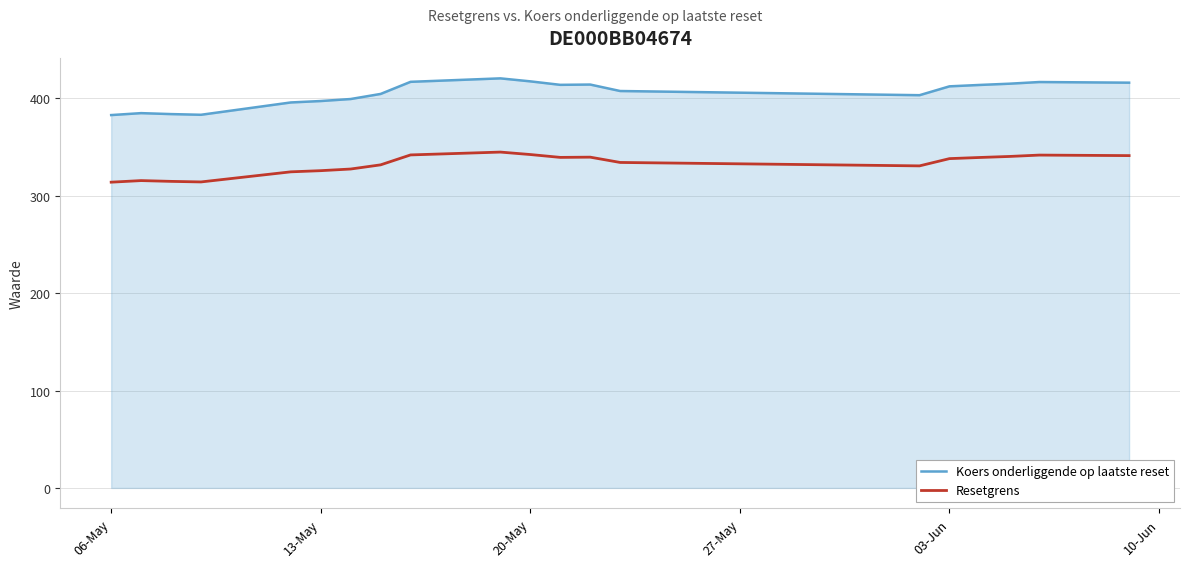

True or false: Resetgrens and Koers onderliggende op laatste reset cross at least once.

False